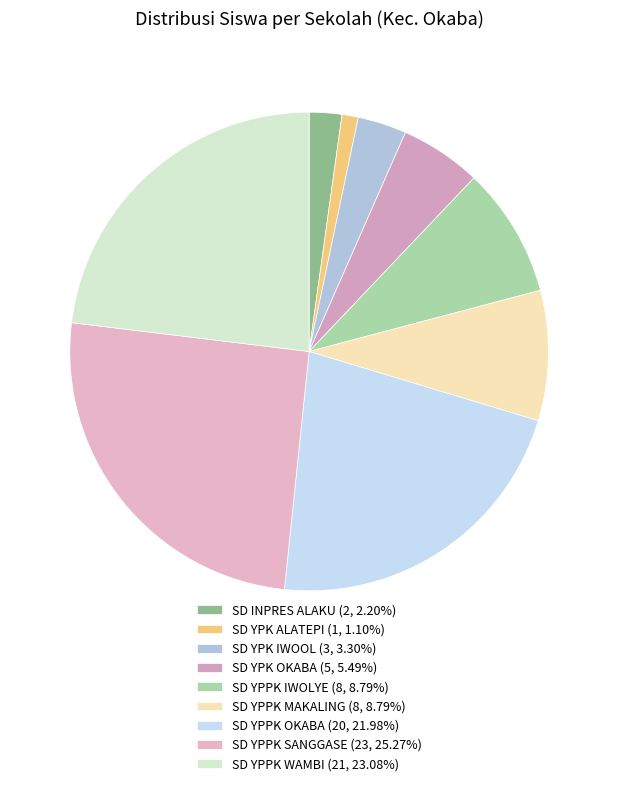

How many segments does this pie chart have?

9